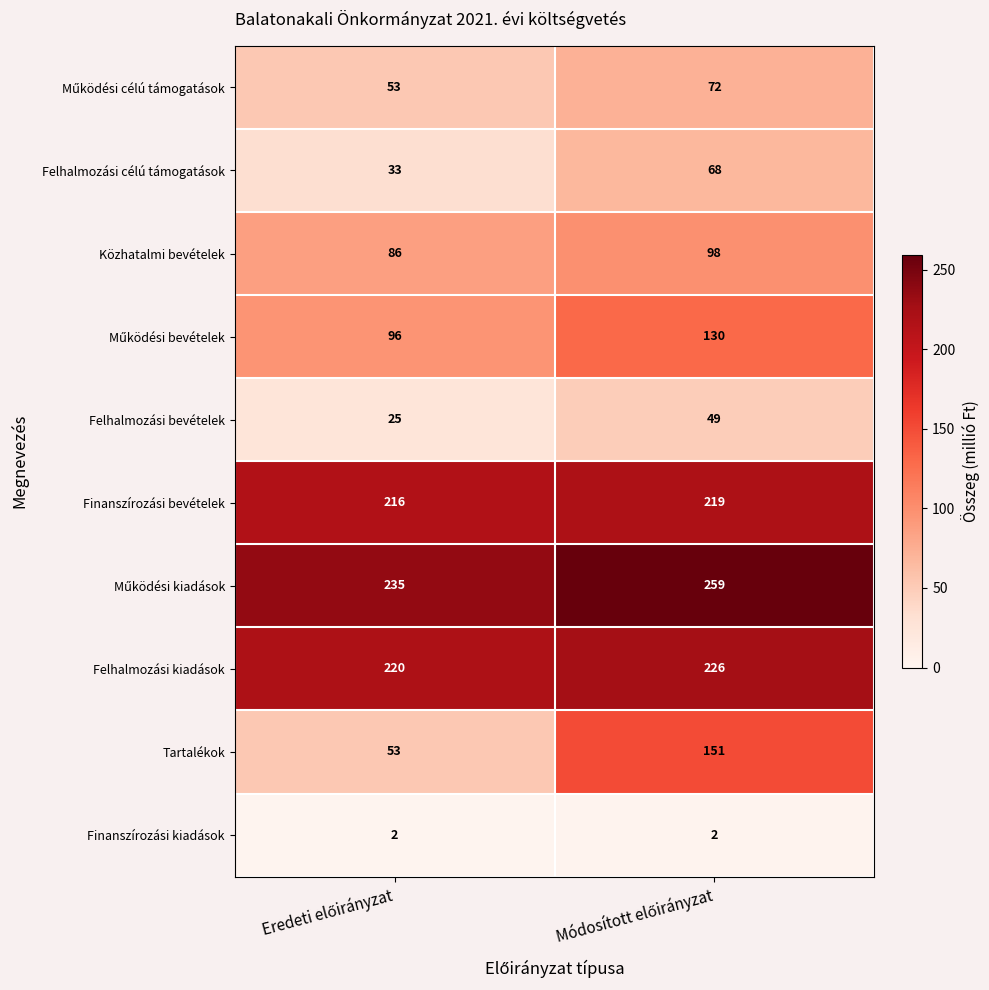

What is the average value of the Finanszírozási bevételek series?

218